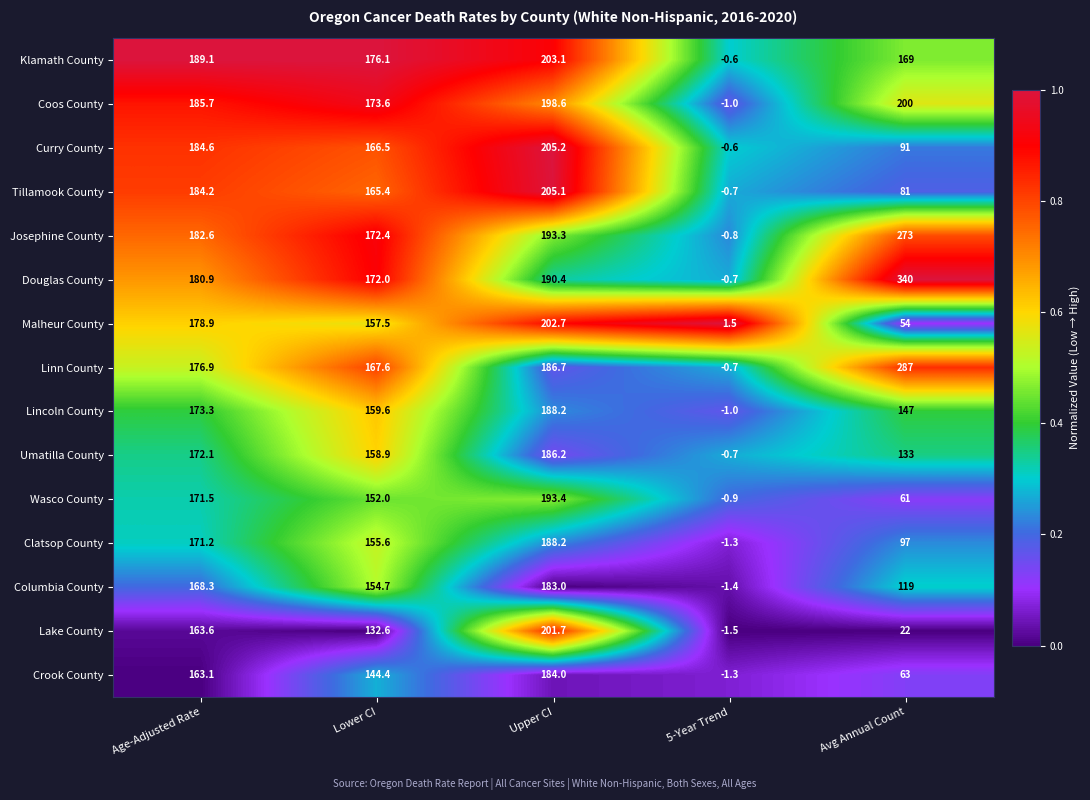

Between Lower CI and 5-Year Trend, which series saw the biggest shift?

Klamath County